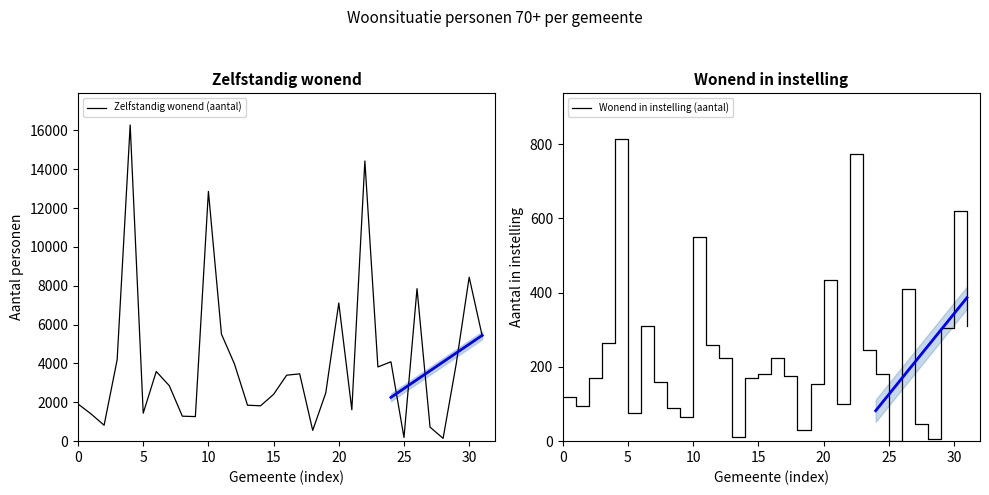

What is the label of the 3rd point from the right?

29